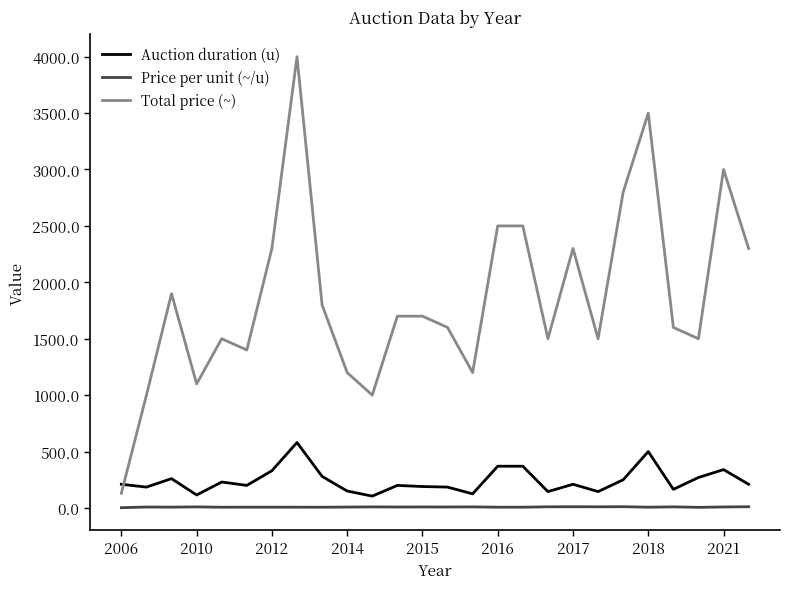

Which series has the largest total across all categories?

Total price (~)